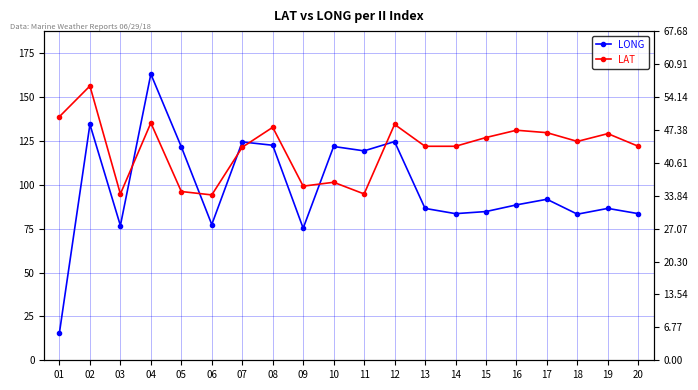

Is the value of LONG at 14 greater than the value of LAT at 14?

Yes